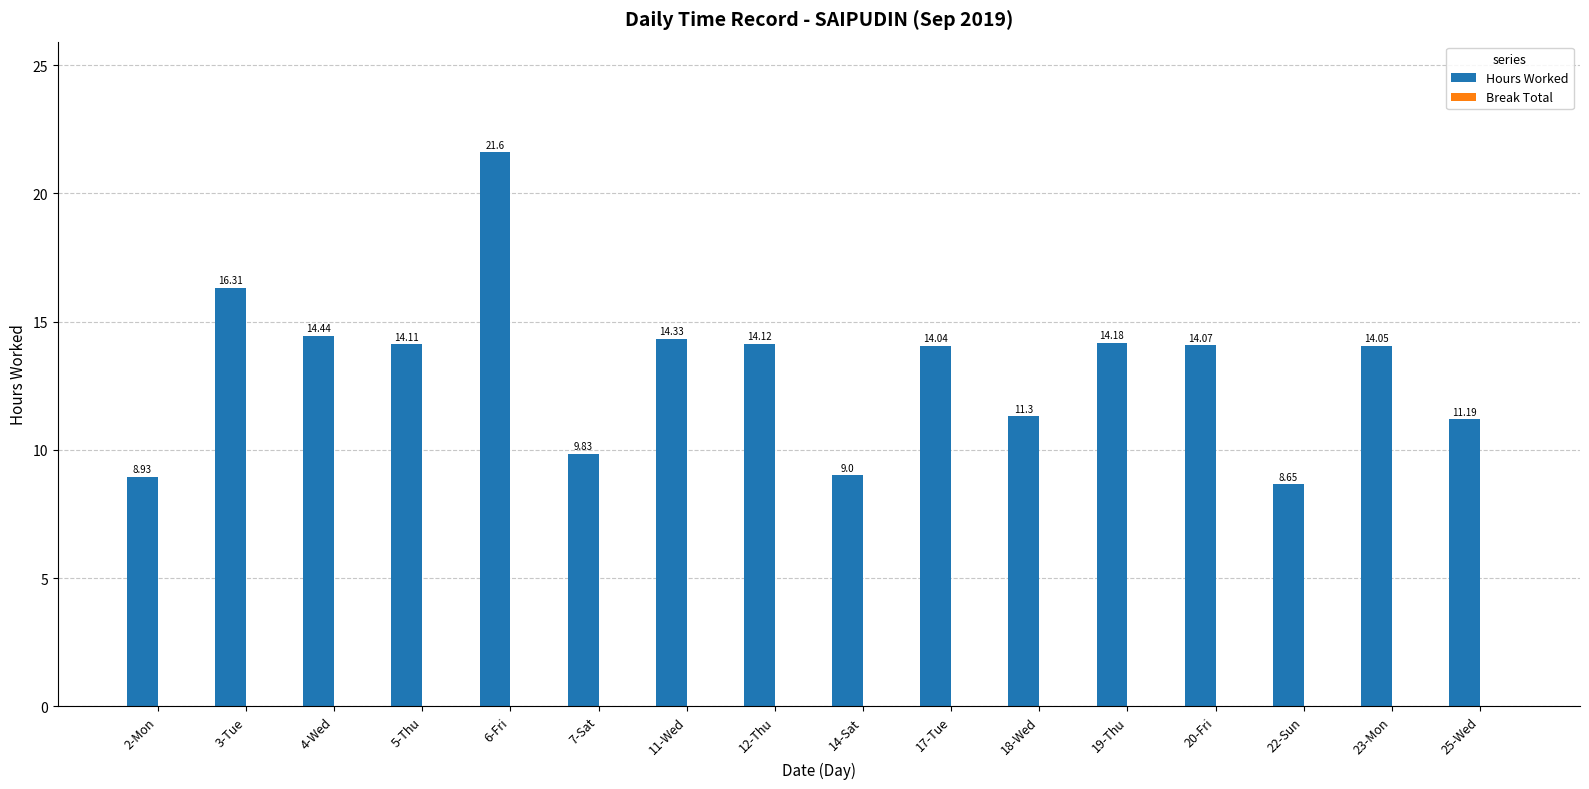

What is the difference between the values at 6-Fri and 5-Thu?

7.5